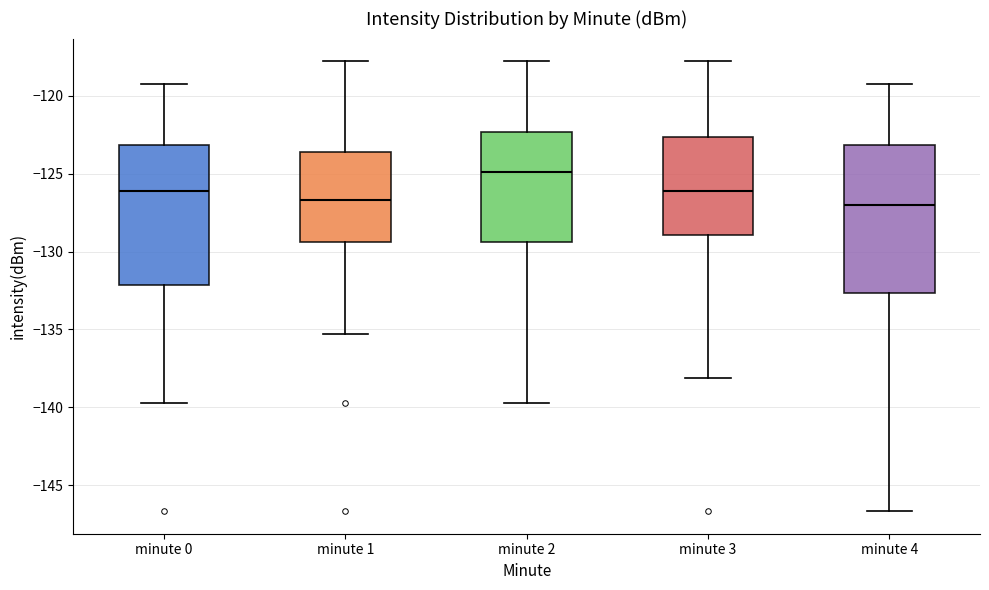

Reading left to right, transcribe this box plot: for each box, give where its median line is, the range the box spans, and where its two whiskers end, as read against the y-axis. The values are not printed on the chart, so give them approximately, as read against the axis.

minute 0: median -126.0, box -132.0 to -123.0, whiskers -139.5 to -119.0
minute 1: median -126.5, box -129.5 to -123.5, whiskers -135.5 to -118.0
minute 2: median -125.0, box -129.5 to -122.5, whiskers -139.5 to -118.0
minute 3: median -126.0, box -129.0 to -122.5, whiskers -138.0 to -118.0
minute 4: median -127.0, box -132.5 to -123.0, whiskers -146.5 to -119.0